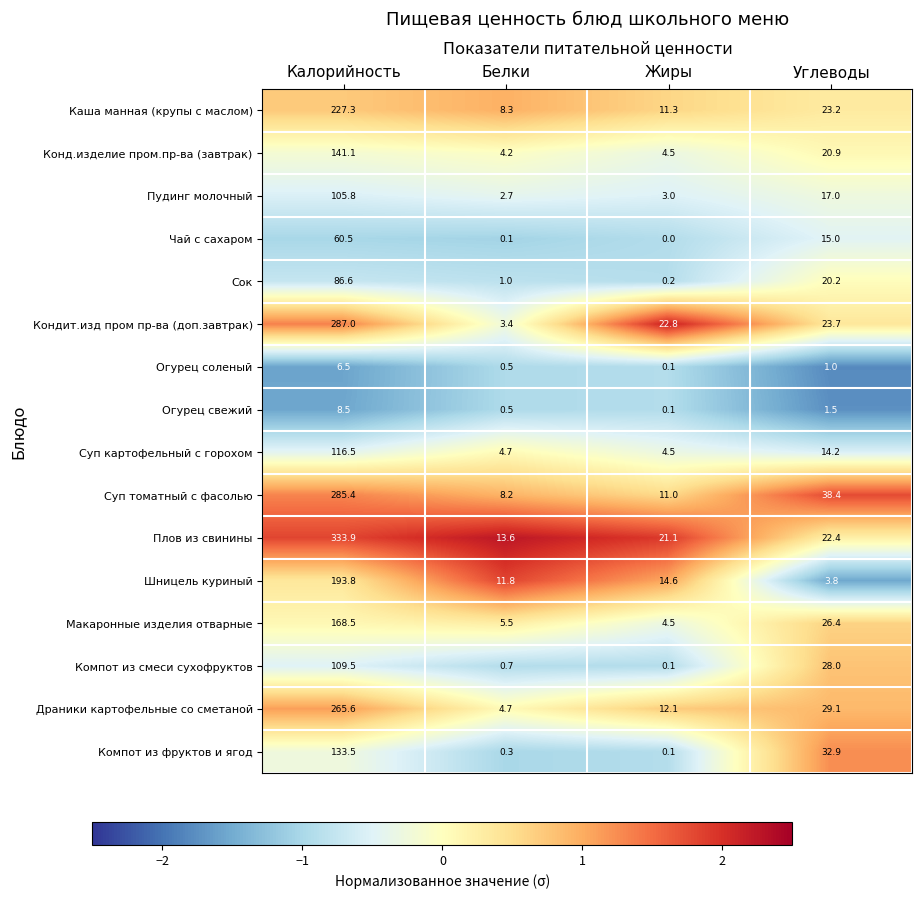

Is it true that Кондит.изд пром пр-ва (доп.завтрак) equals 462.5 at Калорийность?

False